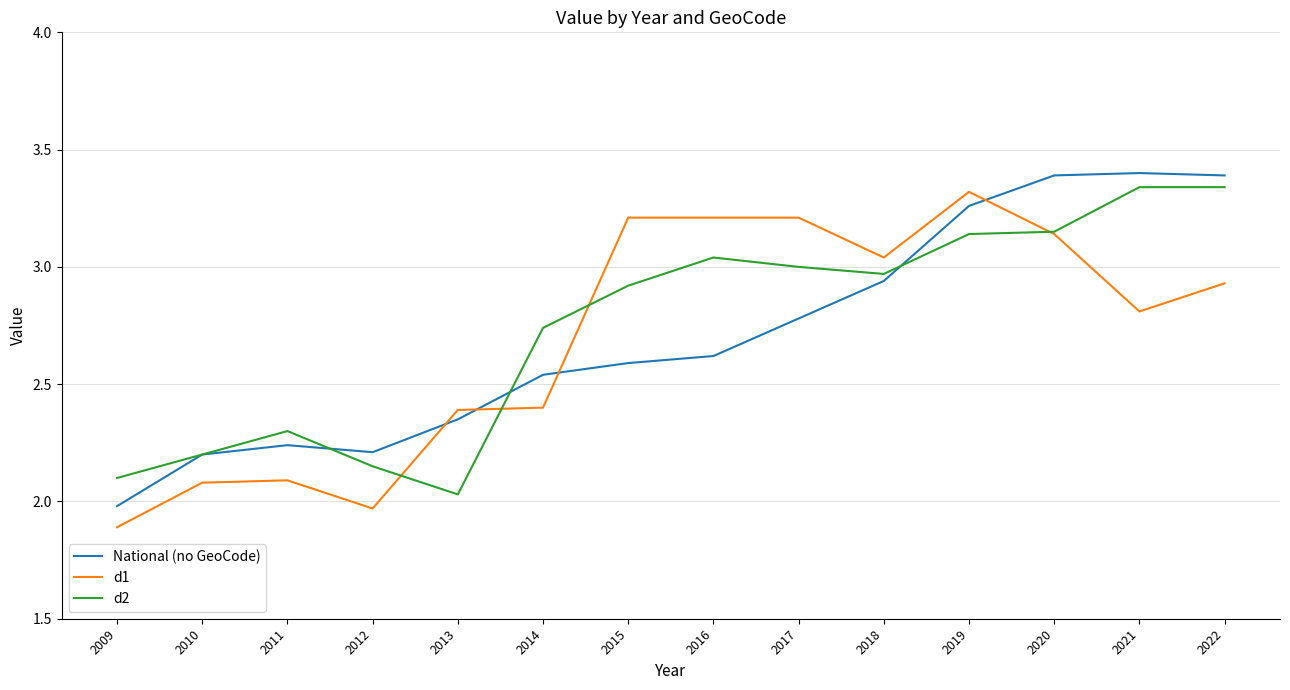

At which label is National (no GeoCode) closest to 2?

2009